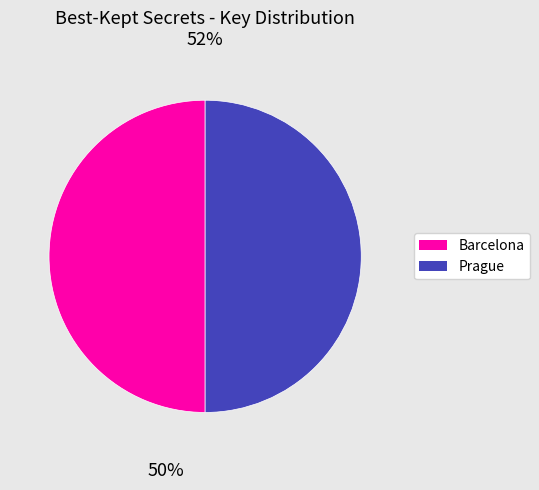

To the nearest percent, what is the average slice percentage?

50%